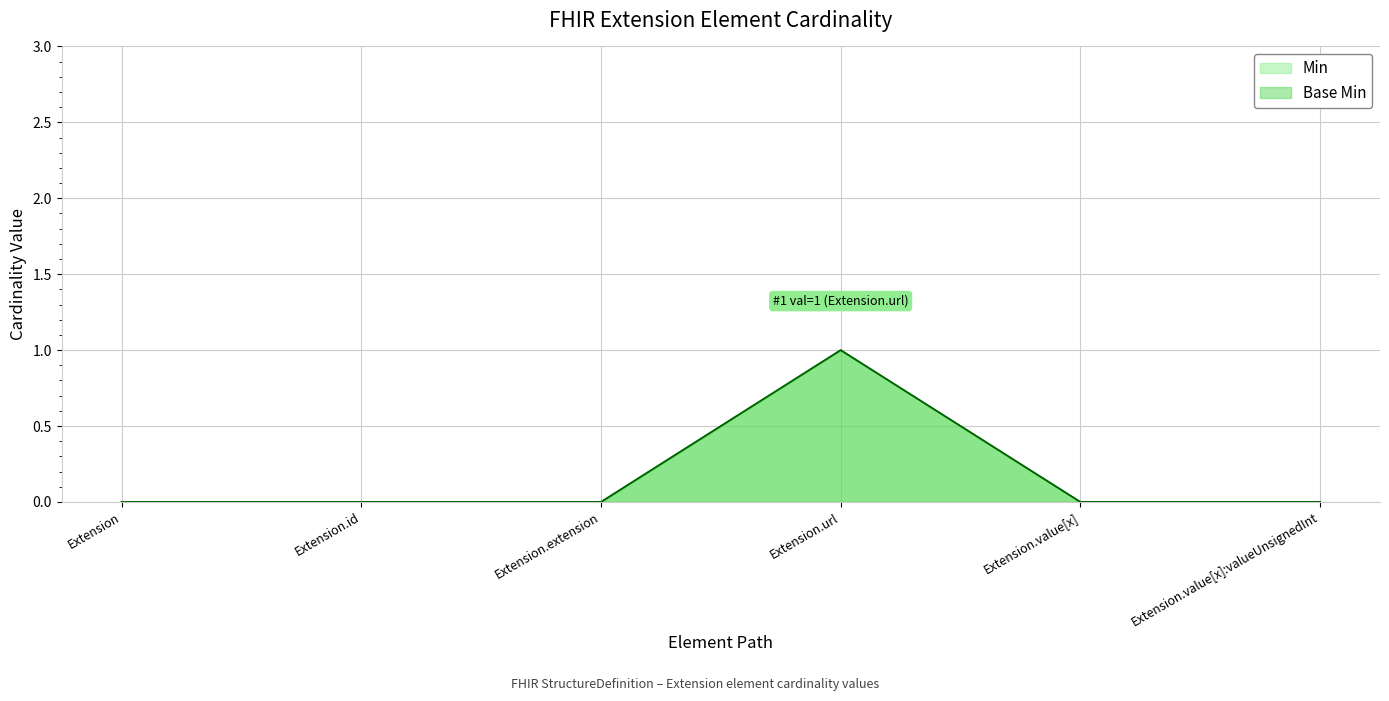

List the series in order of their peak value, highest first.

Min, Base Min